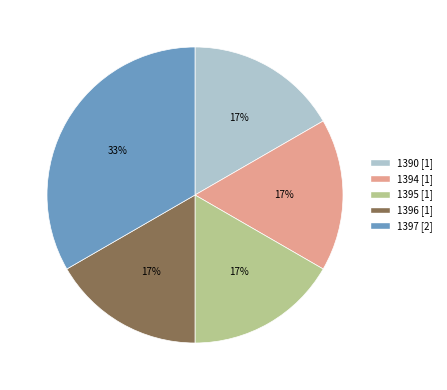

The 1394 slice represents 29% of the pie. True or false?

False